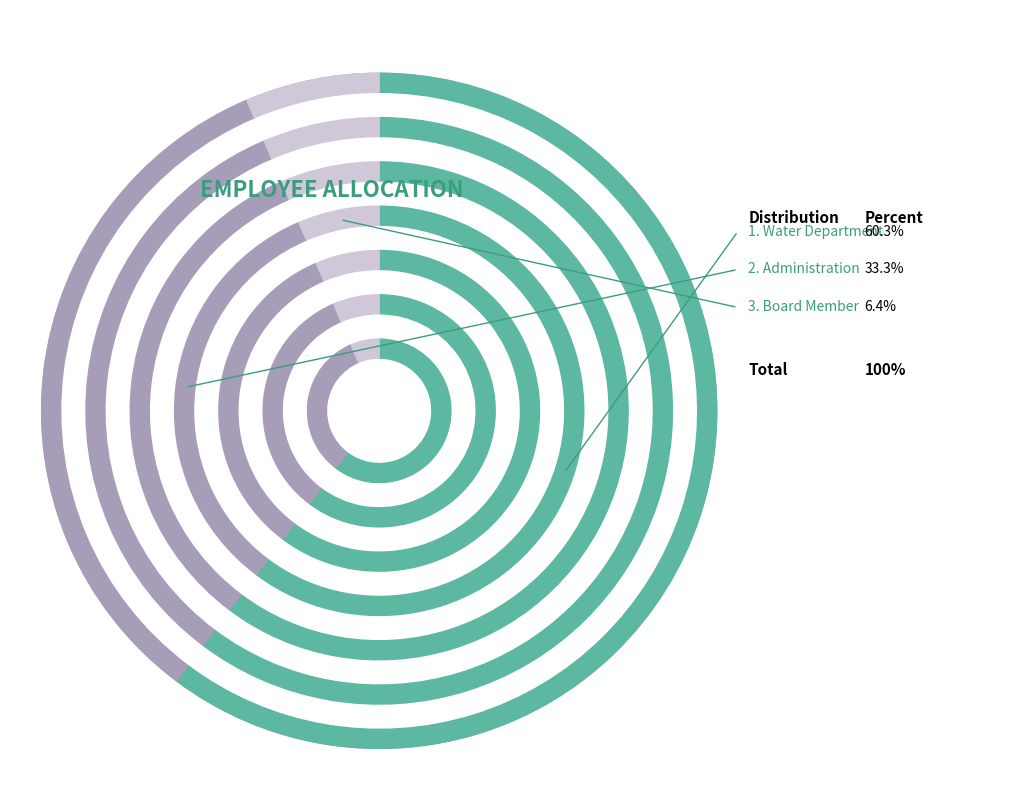

To the nearest percent, what portion does Board Member represent?

6%